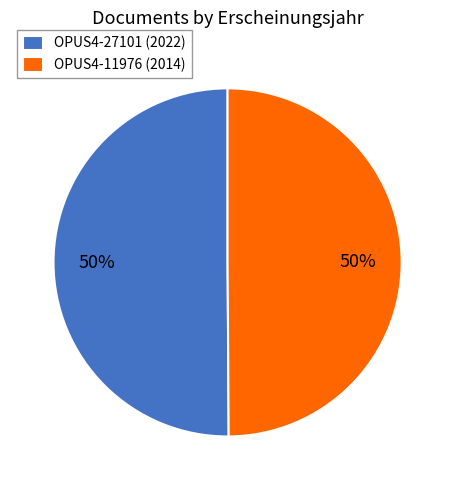

How many slices are in this pie chart?

2